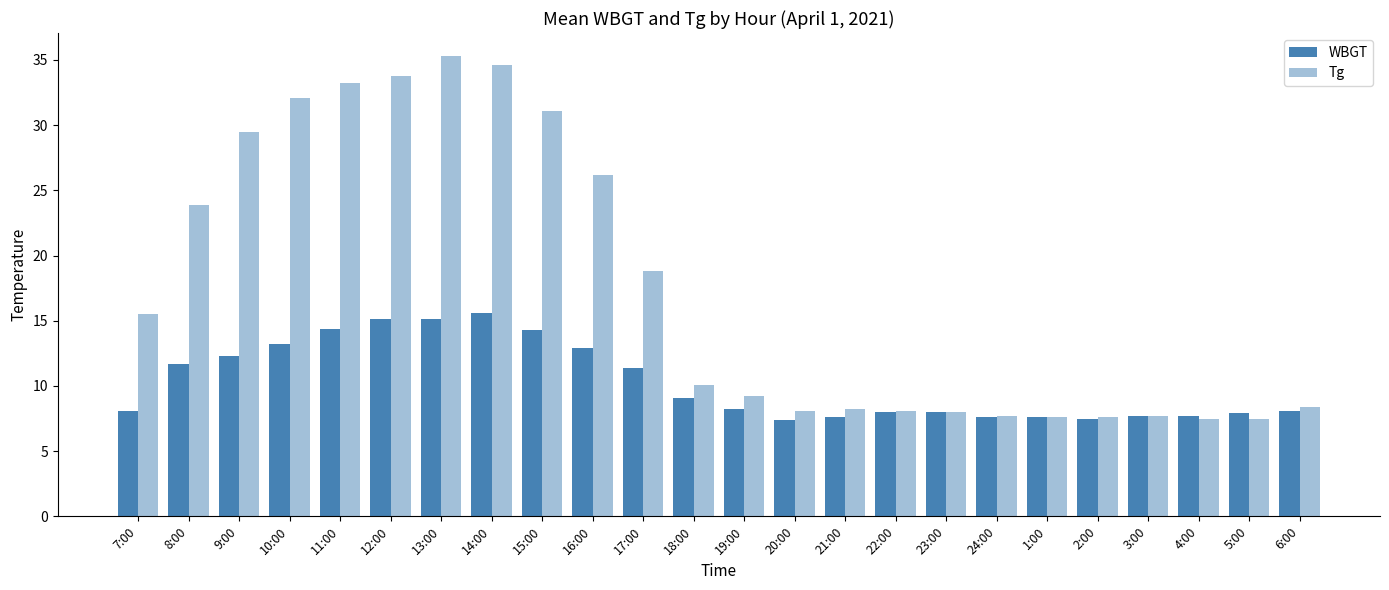

Rank the series at 9:00 from highest to lowest value.

Tg, WBGT